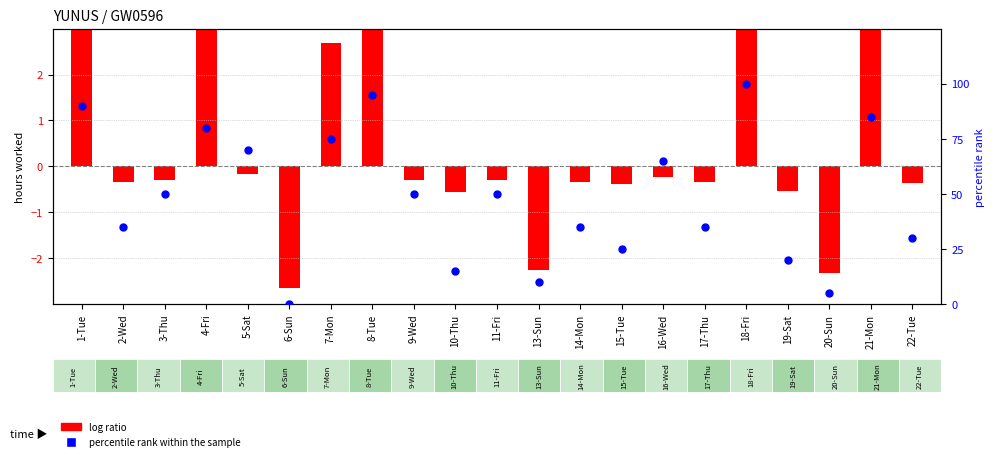

Which series has the widest spread of Y values?

percentile rank within the sample